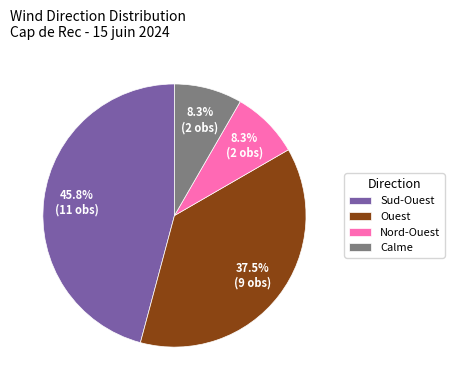

Combined, what portion of the pie is Calme and Sud-Ouest?

54.2%